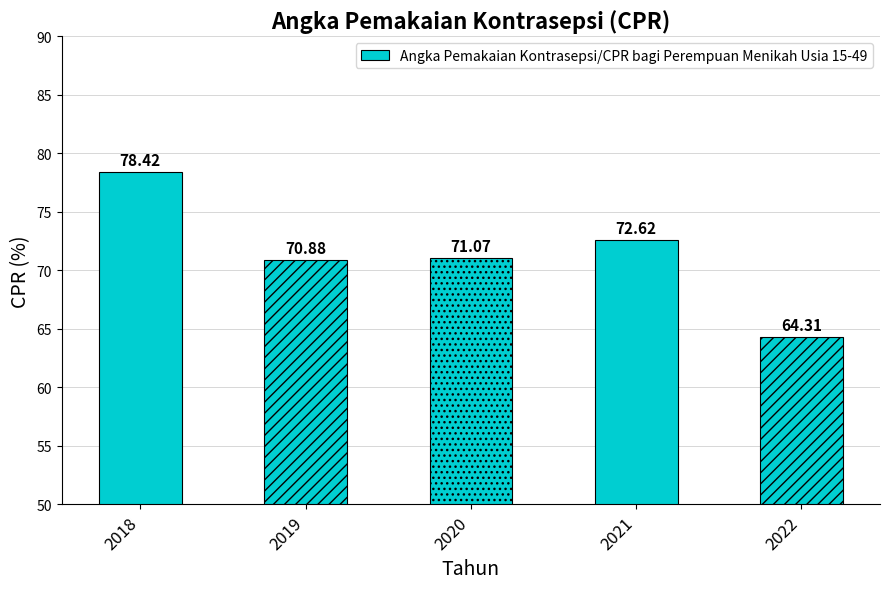

What is the difference between the maximum and minimum values?

14.1